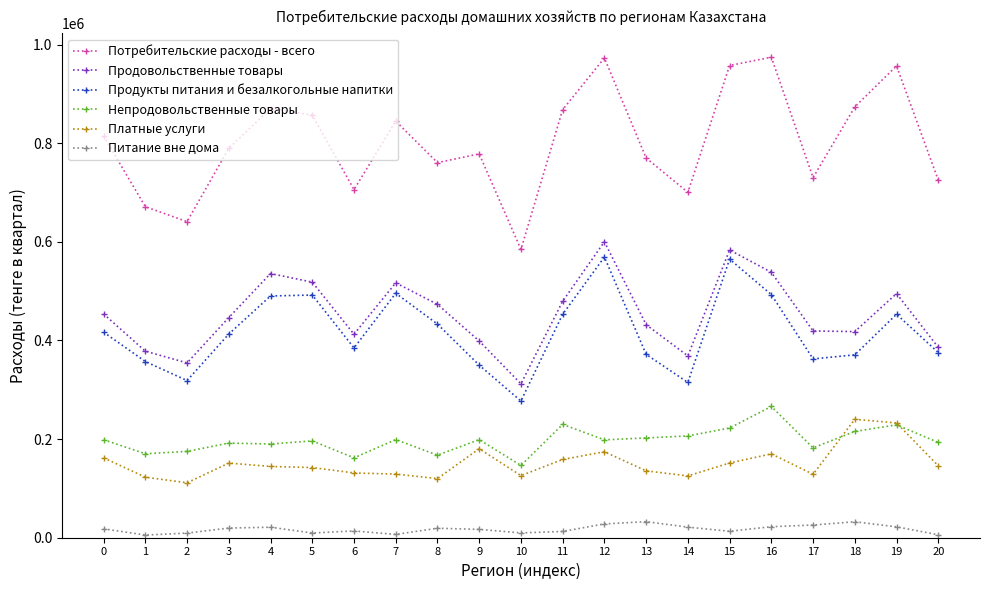

Is it true that Потребительские расходы - всего equals 705952 at 6?

True